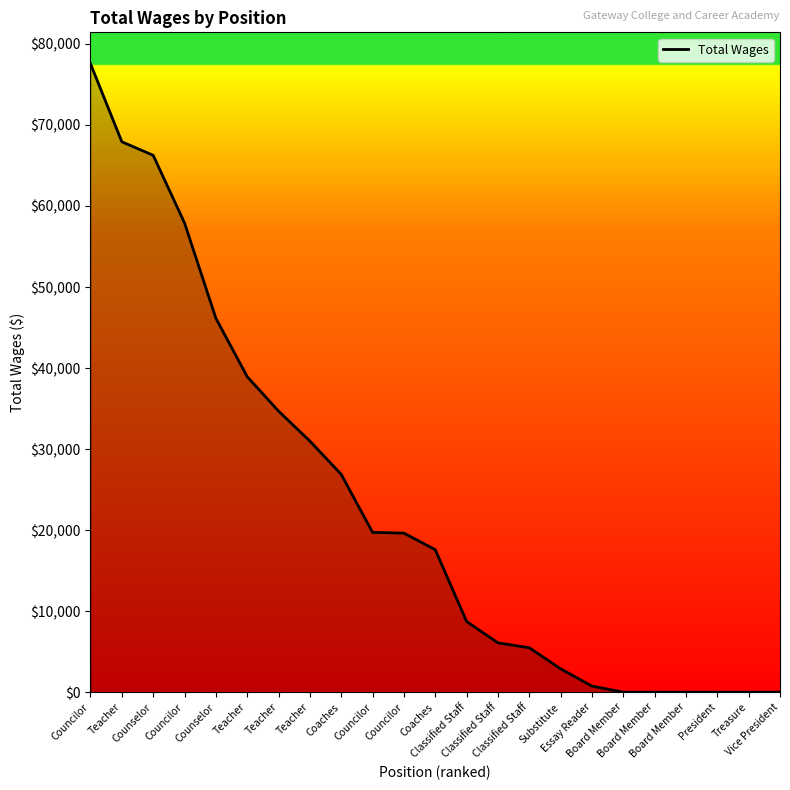

Which category has the highest value across all series?

Councilor